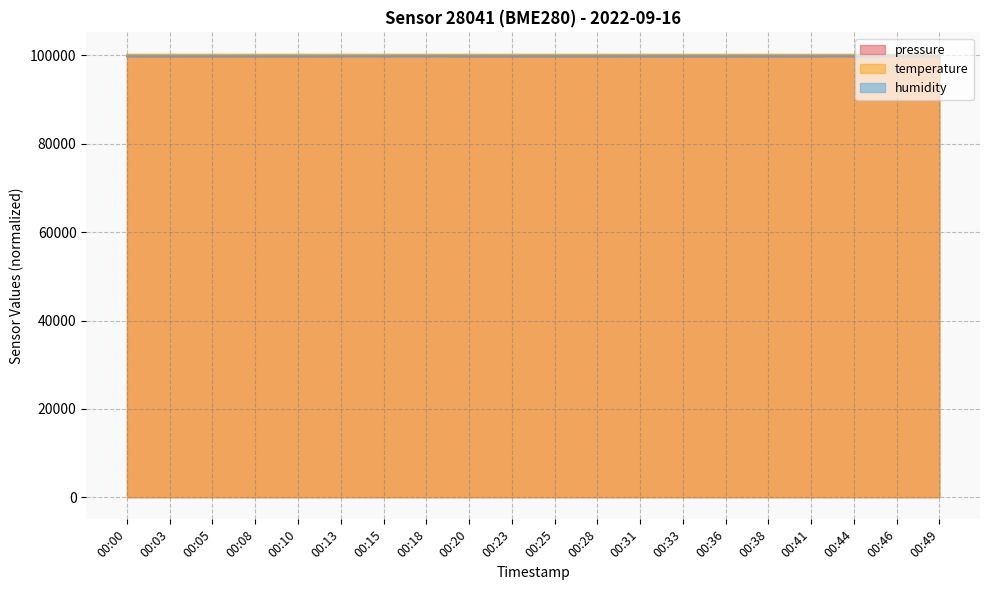

What is the sum of the temperature values at 00:49 and 00:18?

200404.1